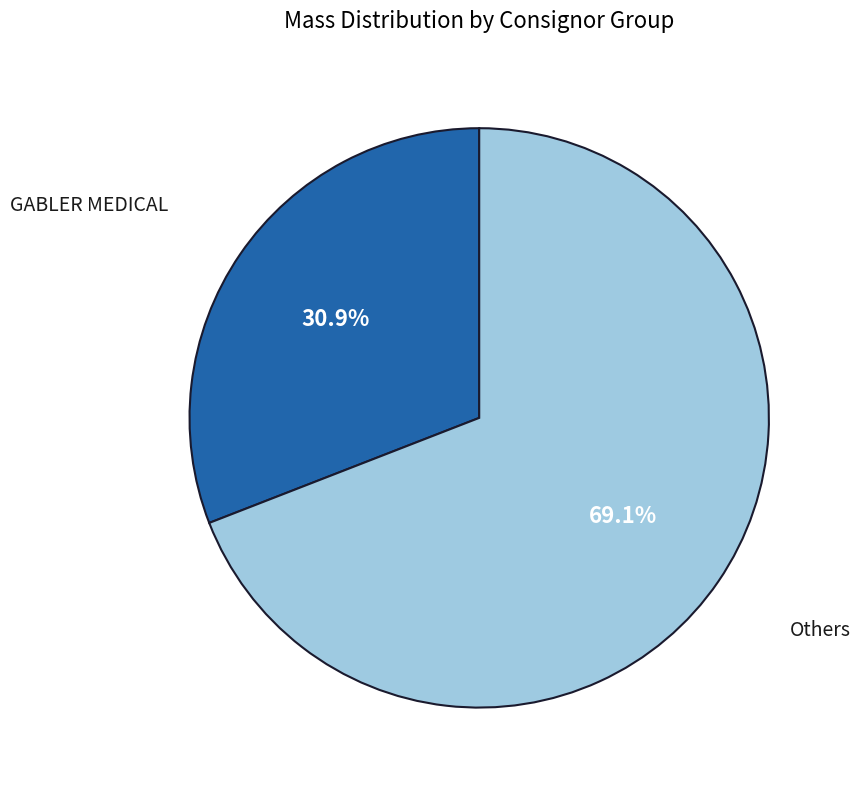

Is there any slice that represents more than half of the pie?

Yes